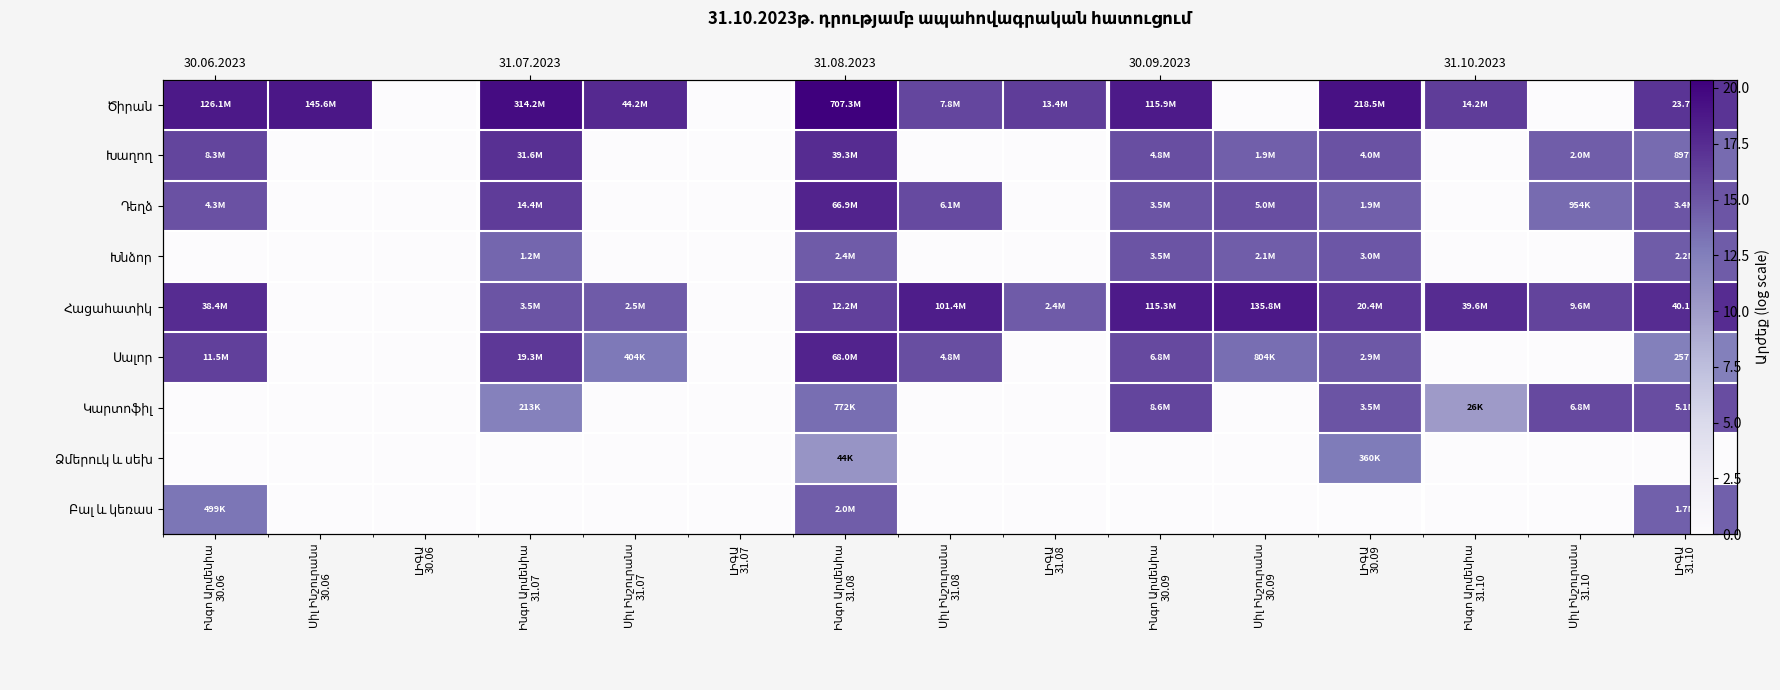

Is it true that Հացահատիկ equals 0.0 at Սիլ Ինշուրանս 30.06?

True